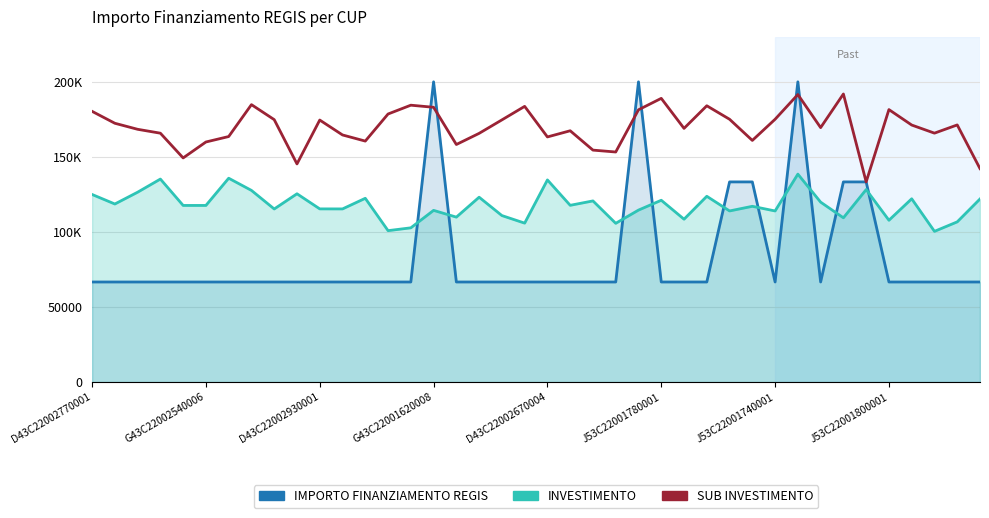

After their last crossing, which series has the higher values: SUB INVESTIMENTO or IMPORTO FINANZIAMENTO REGIS?

SUB INVESTIMENTO